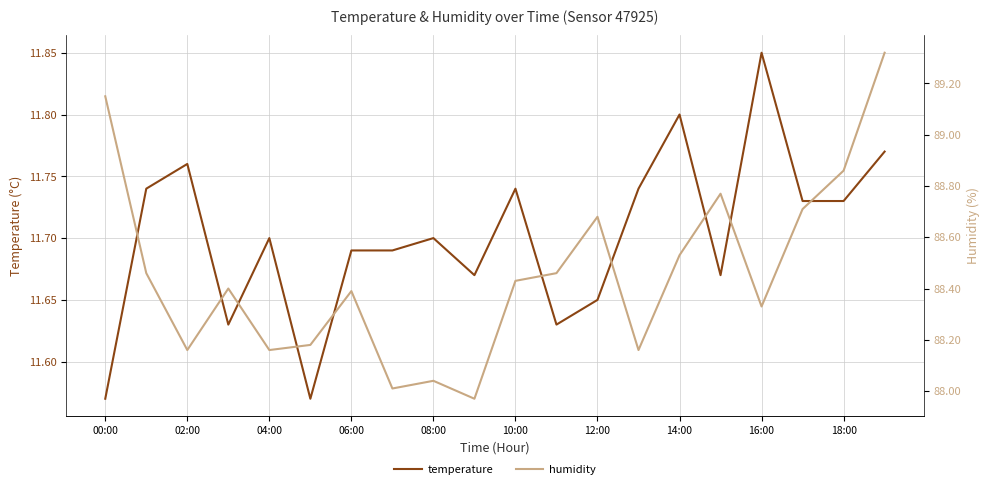

How many lines are shown in the chart?

2